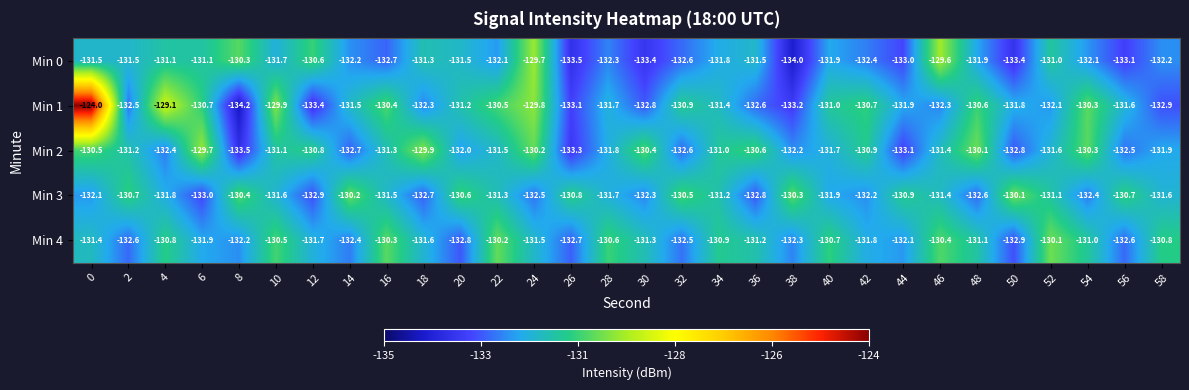

What is the smallest value displayed?

-134.2